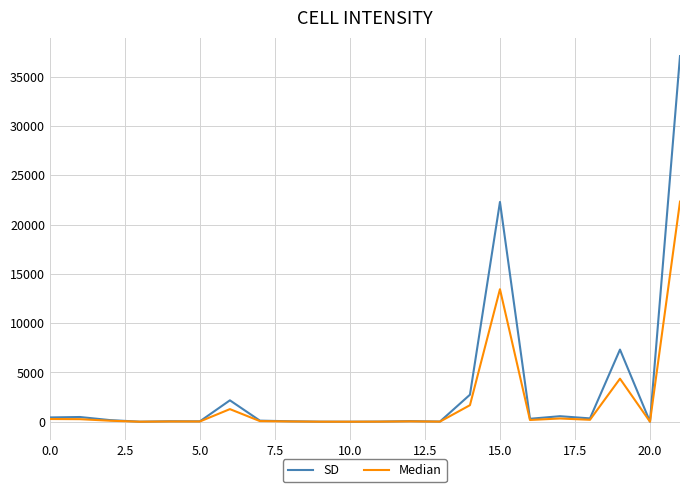

List the series in order of their peak value, lowest first.

Median, SD